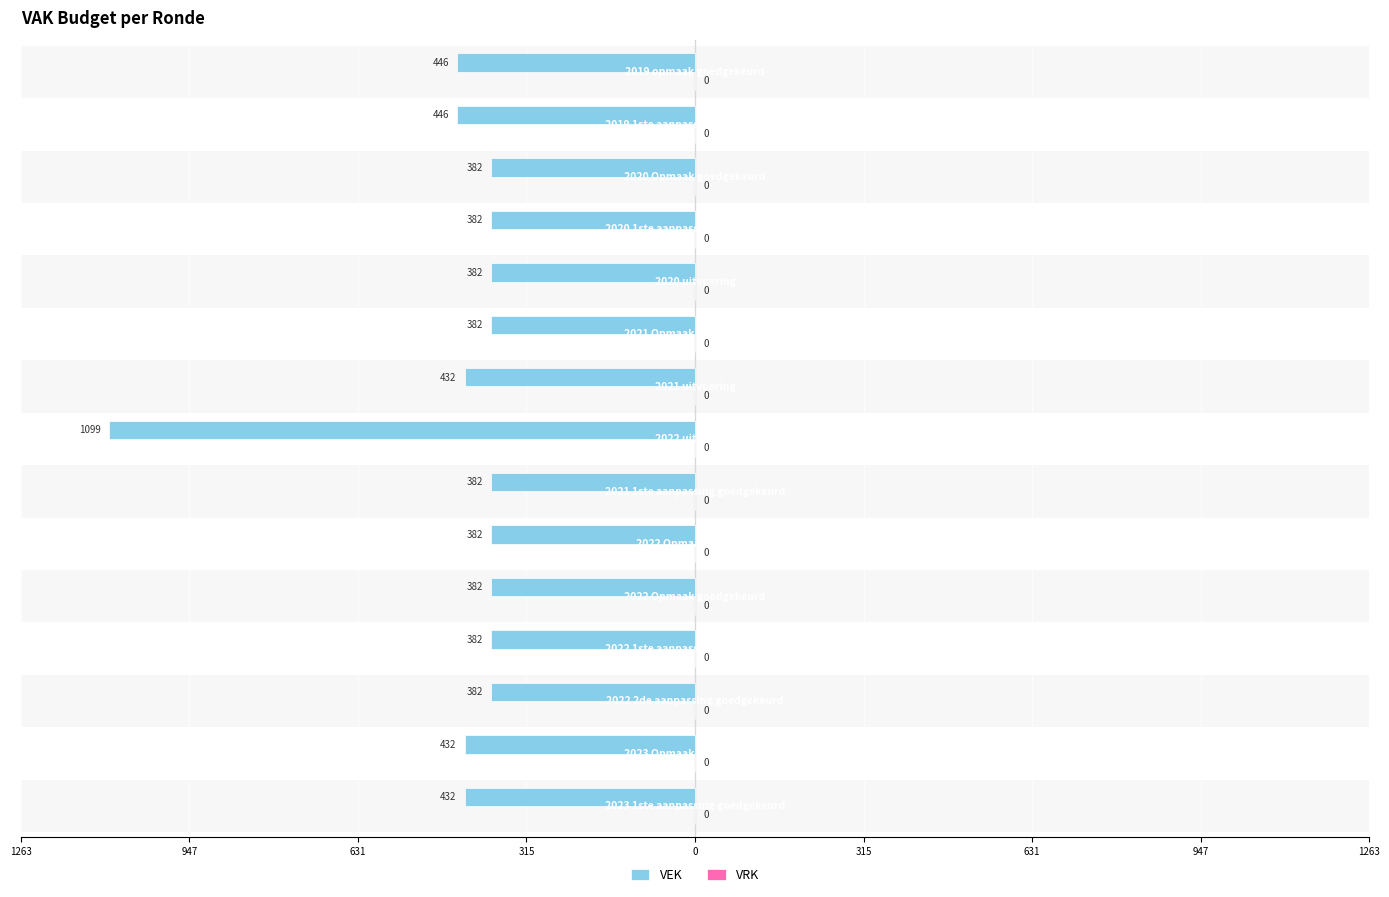

Does the chart contain any negative values?

Yes